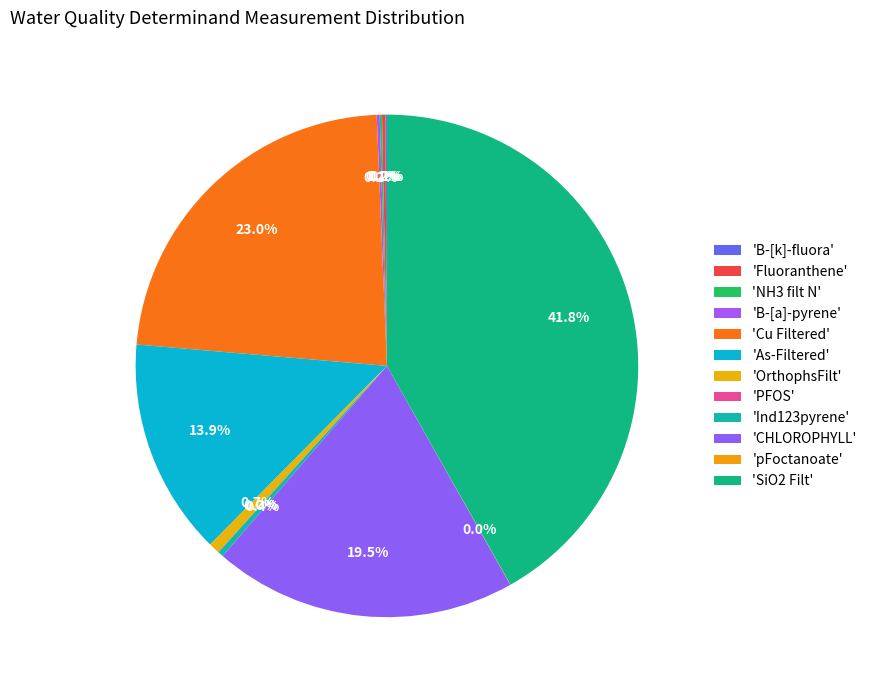

What is the smallest slice in the pie chart?

pFoctanoate